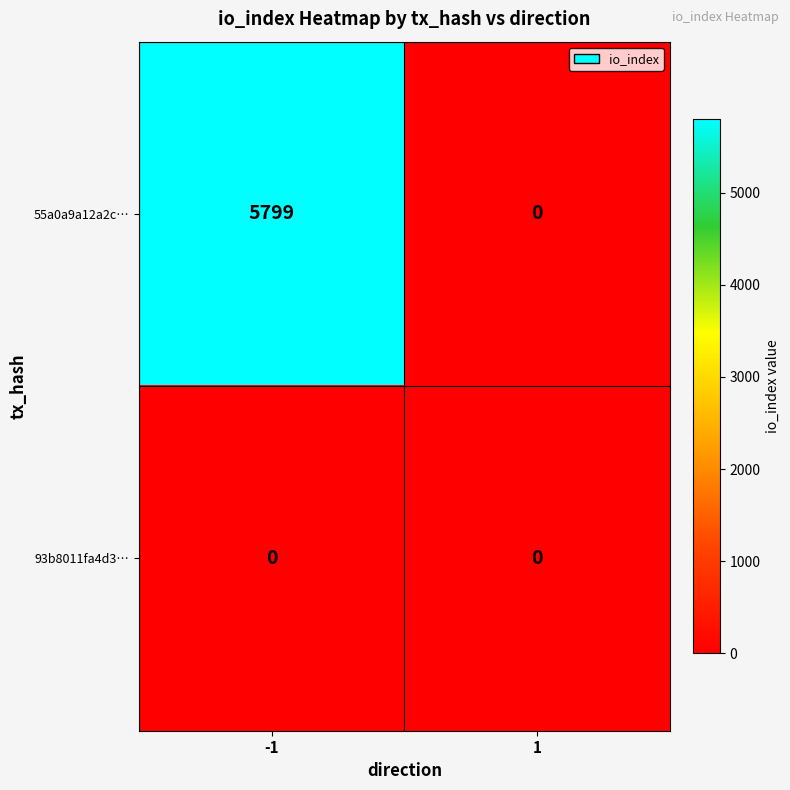

Is the value of 93b8011fa4d3… at 1 greater than the value of 55a0a9a12a2c… at -1?

No